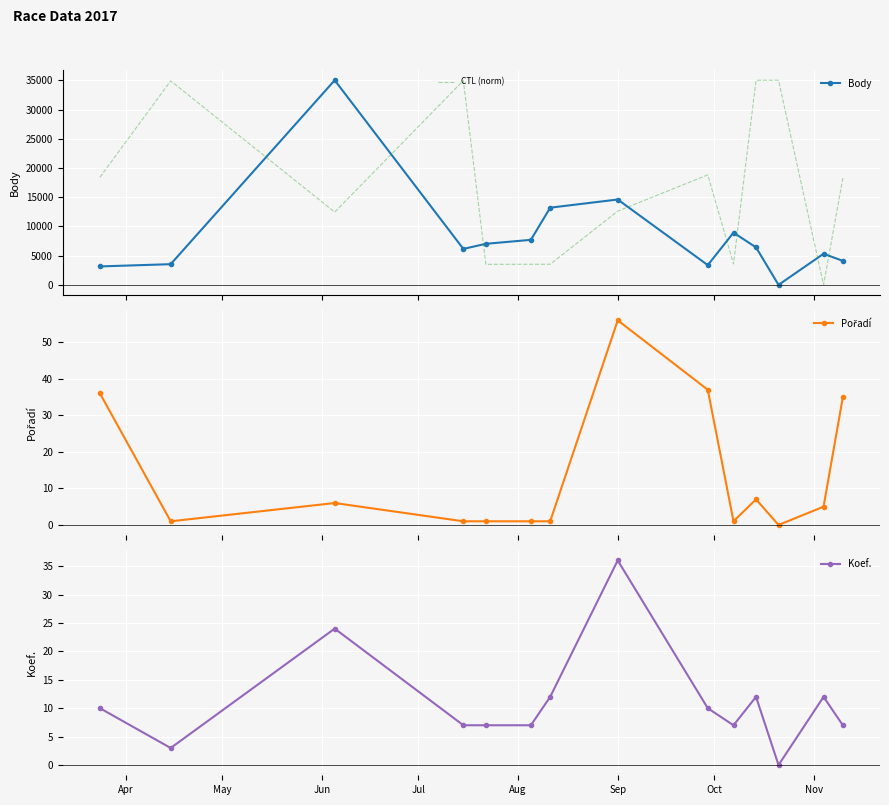

True or false: Body has more than 1 interior local peaks.

True